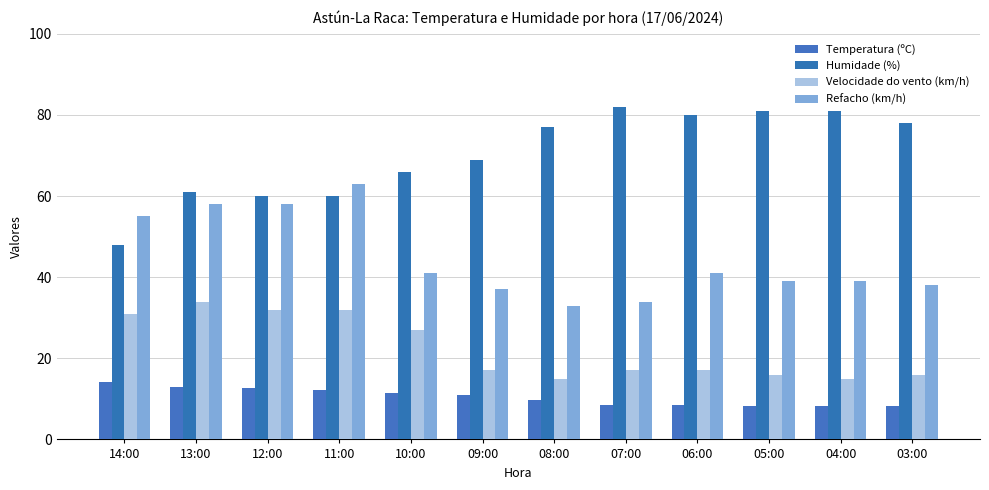

List the series in order of their peak value, highest first.

Humidade (%), Refacho (km/h), Velocidade do vento (km/h), Temperatura (ºC)